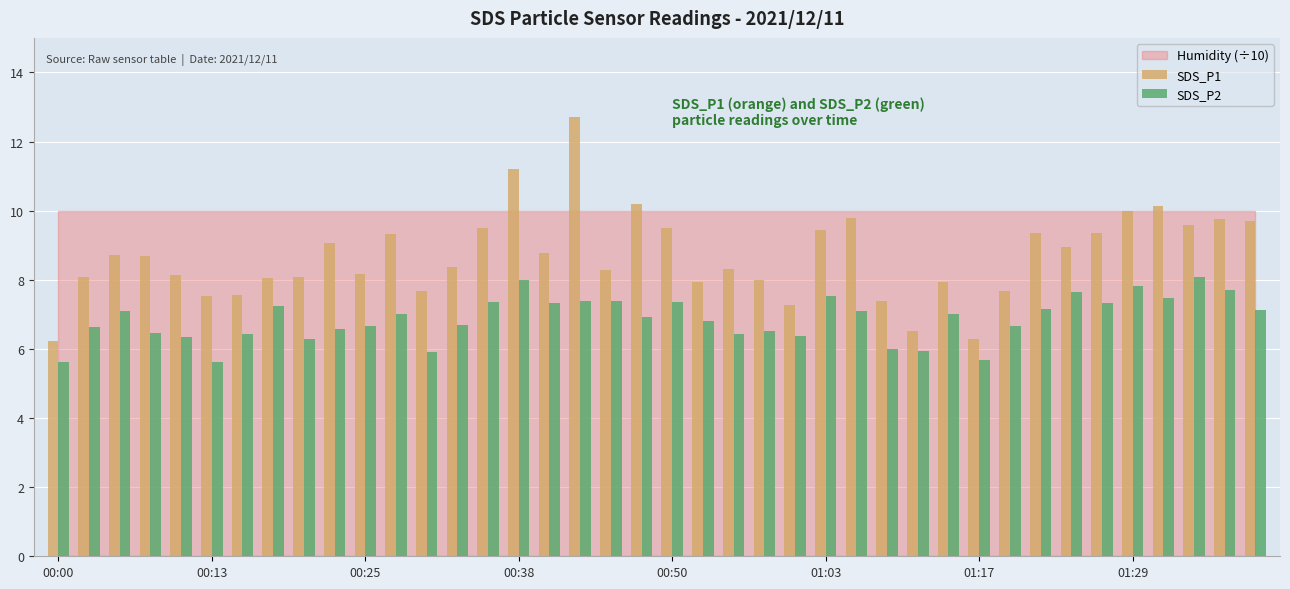

What is the average value of the SDS_P1 series?

8.7